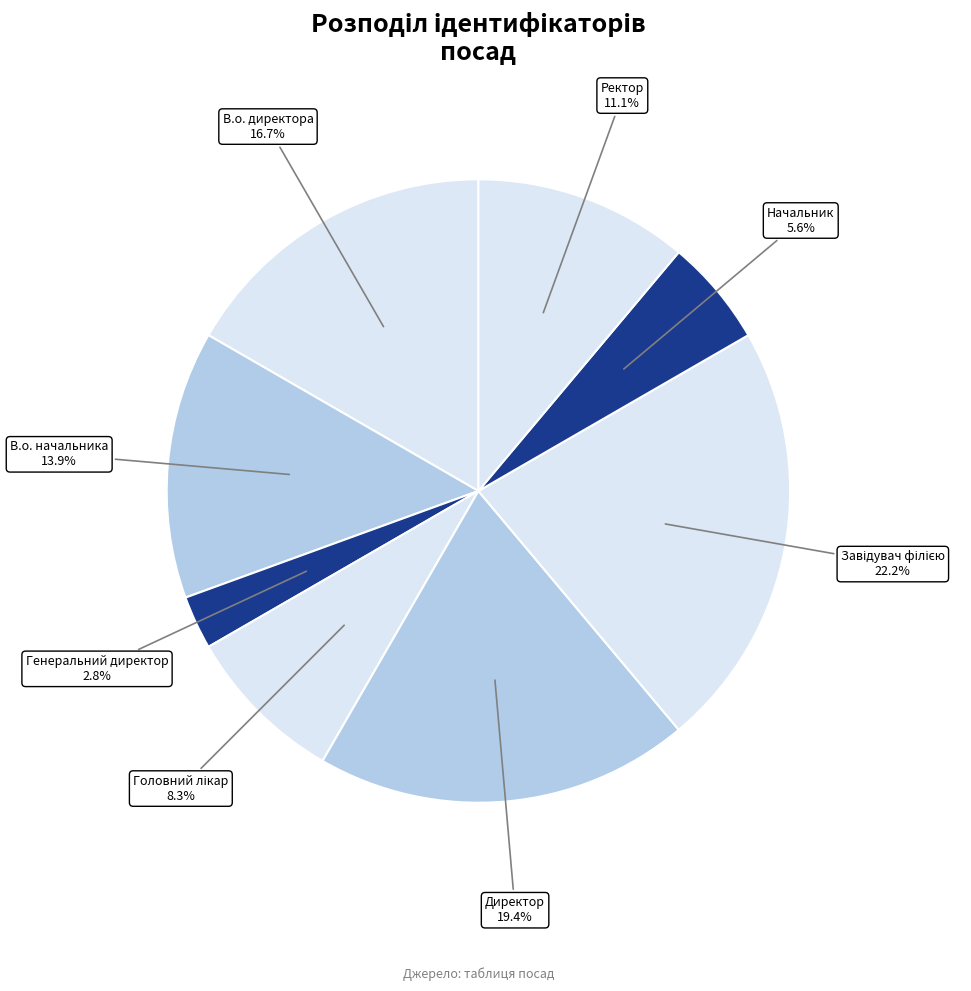

Count the number of slices in the pie.

8